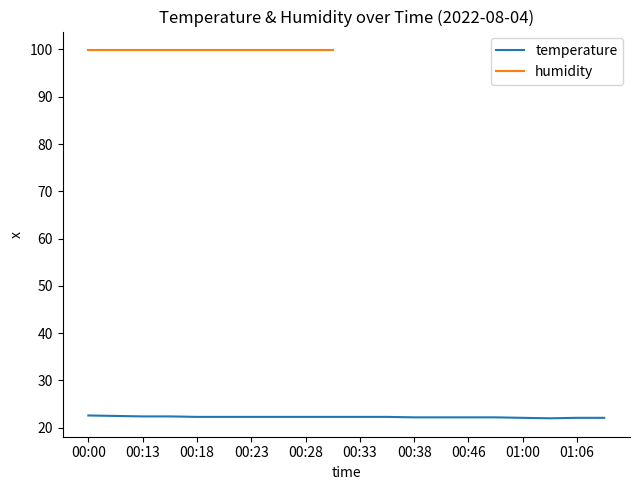

What is the approximate value at 00:38?

22.2